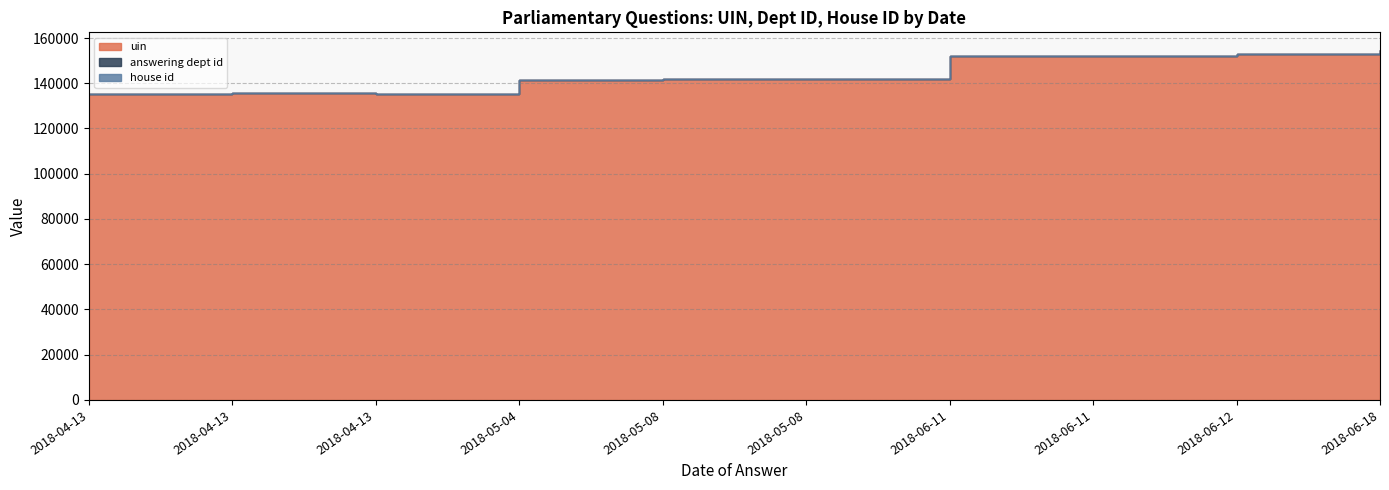

True or false: answering dept id and house id intersect in this chart.

False